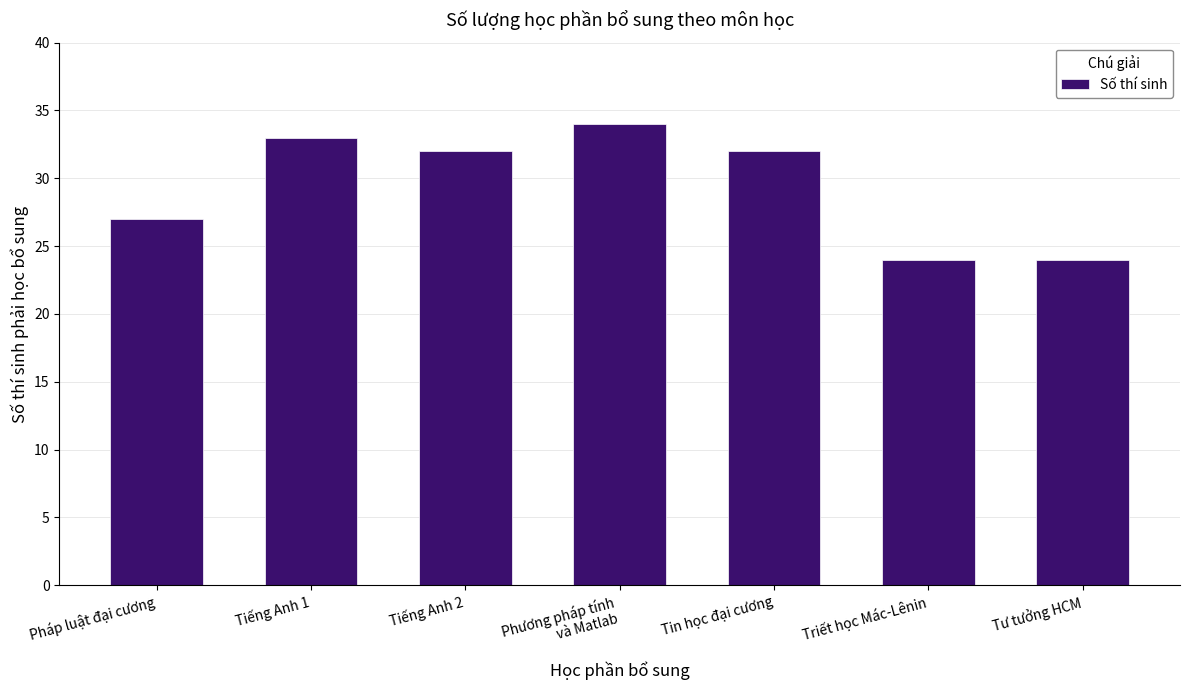

Reading right to left, list all the values displayed in this chart.

24	24	32	34	32	33	27